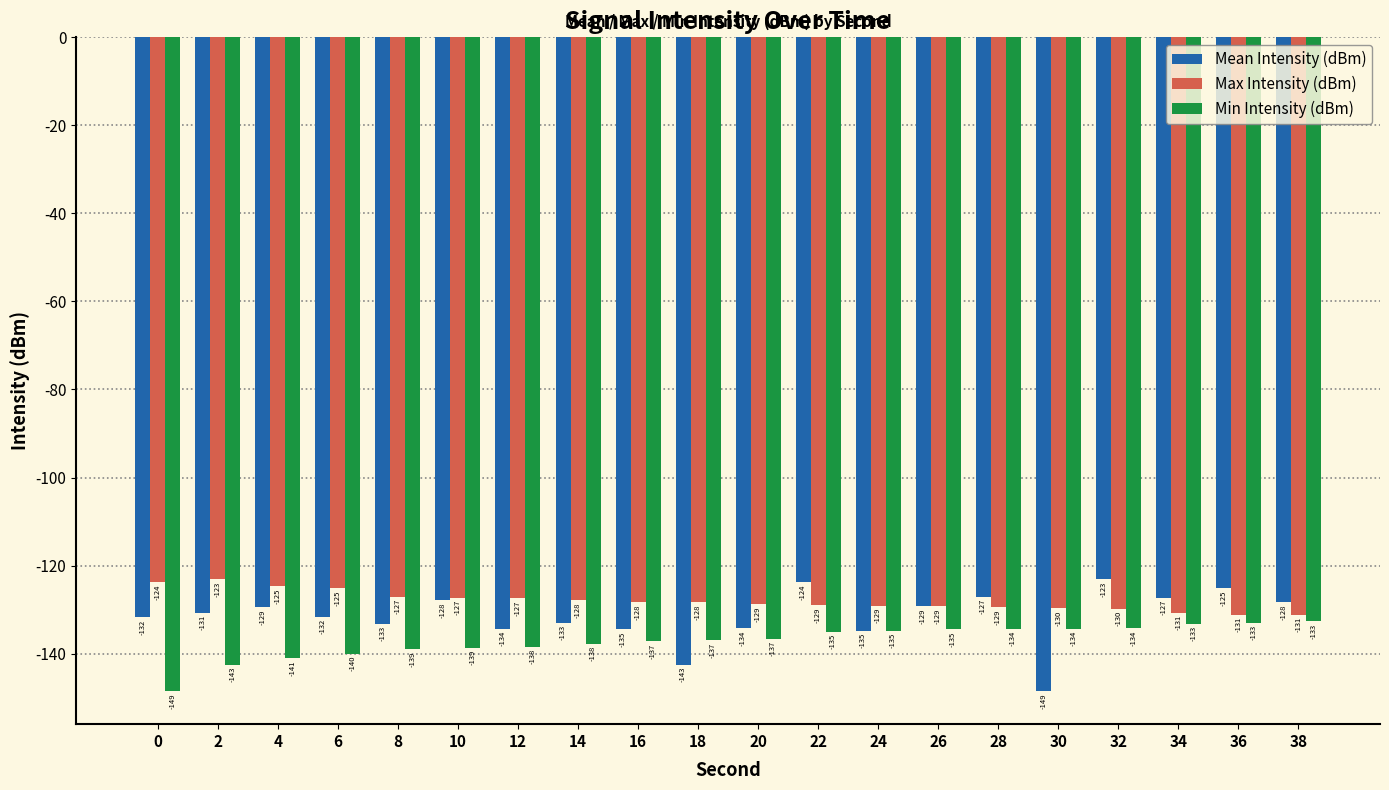

Where is Mean Intensity (dBm) nearest to the value -135?

24